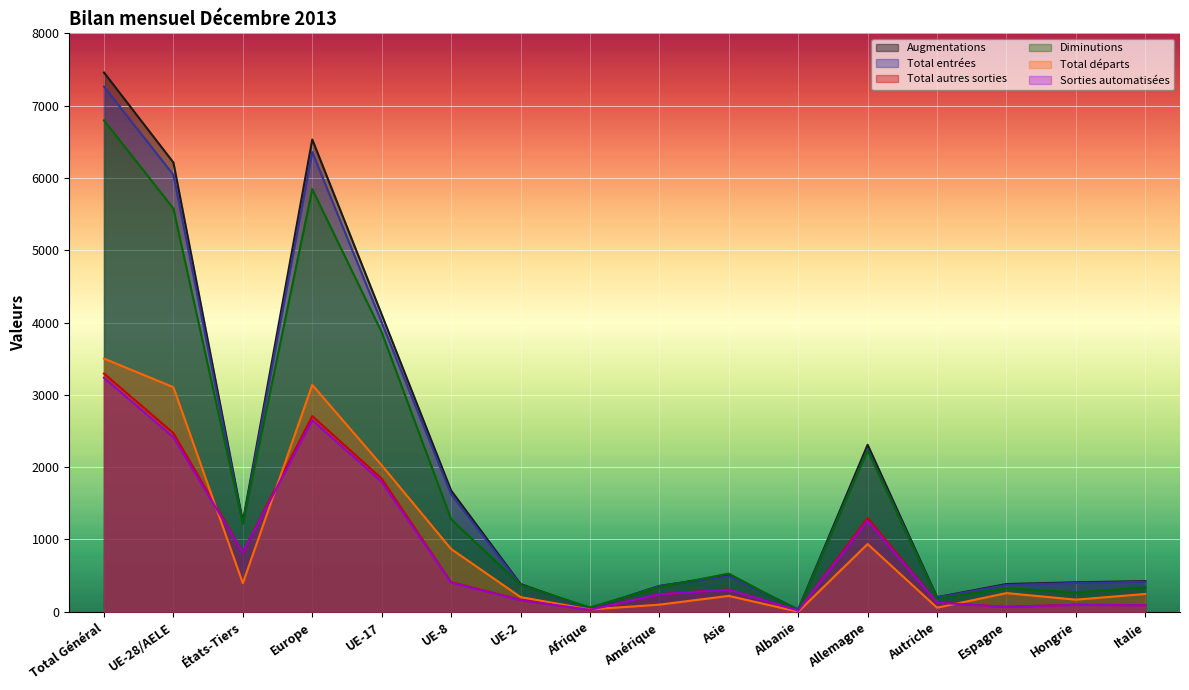

Rank the categories by Diminutions value from highest to lowest.

Total Général, Europe, UE-28/AELE, UE-17, Allemagne, UE-8, États-Tiers, Asie, UE-2, Amérique, Italie, Espagne, Hongrie, Autriche, Afrique, Albanie